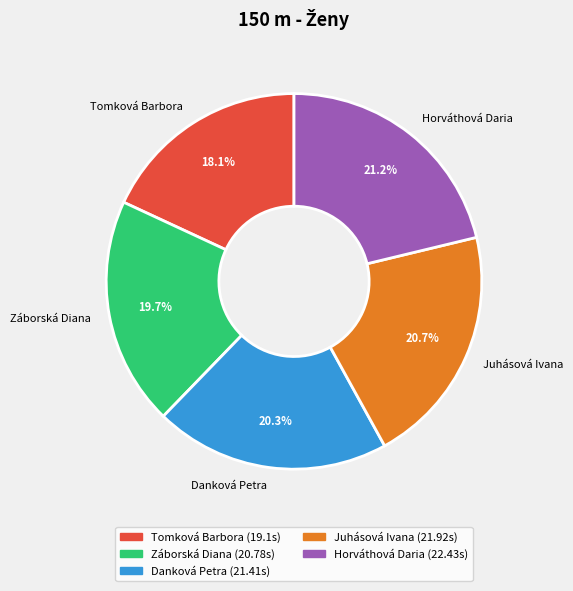

Is there a majority slice in this chart?

No